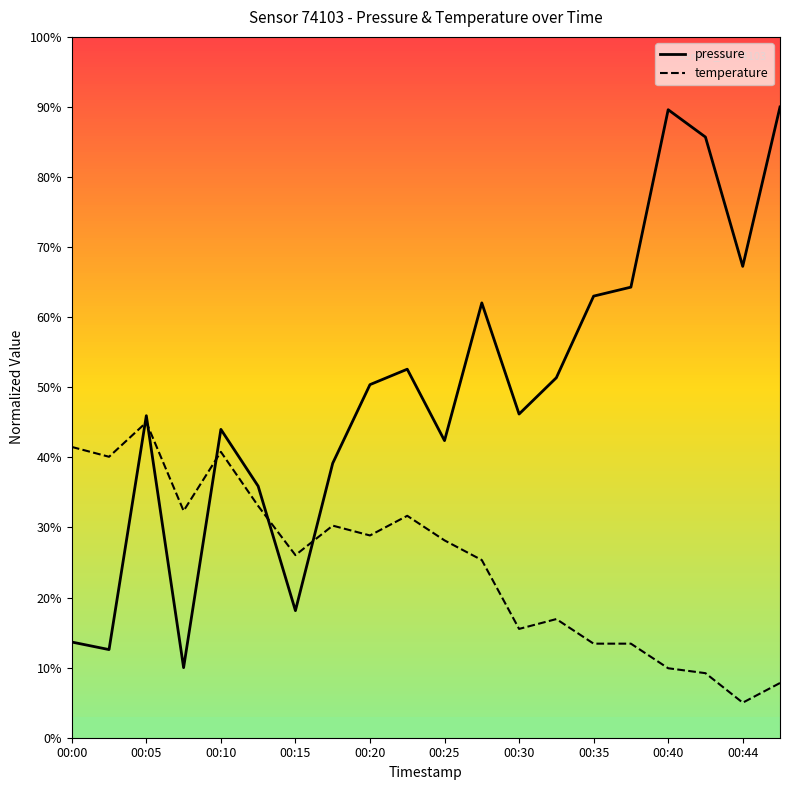

Between 12 and 00:05, which is larger?

12